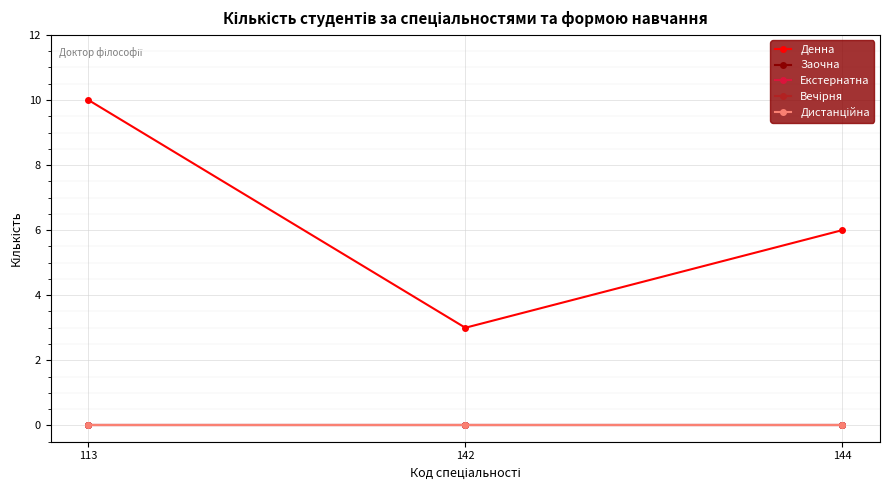

Reading right to left, transcribe all the data shown in this chart.

Денна: 6	3	10
Заочна: 0	0	0
Екстернатна: 0	0	0
Вечірня: 0	0	0
Дистанційна: 0	0	0